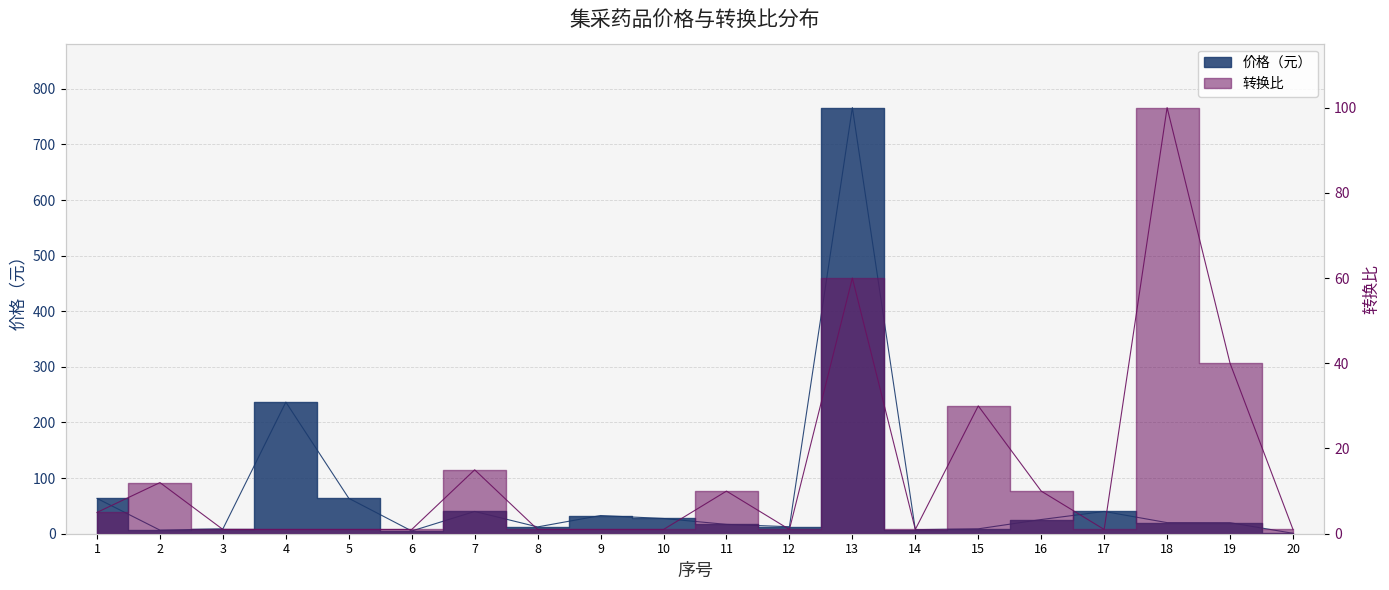

Between which two adjacent categories do 价格（元） and 转换比 first intersect?

1 and 2